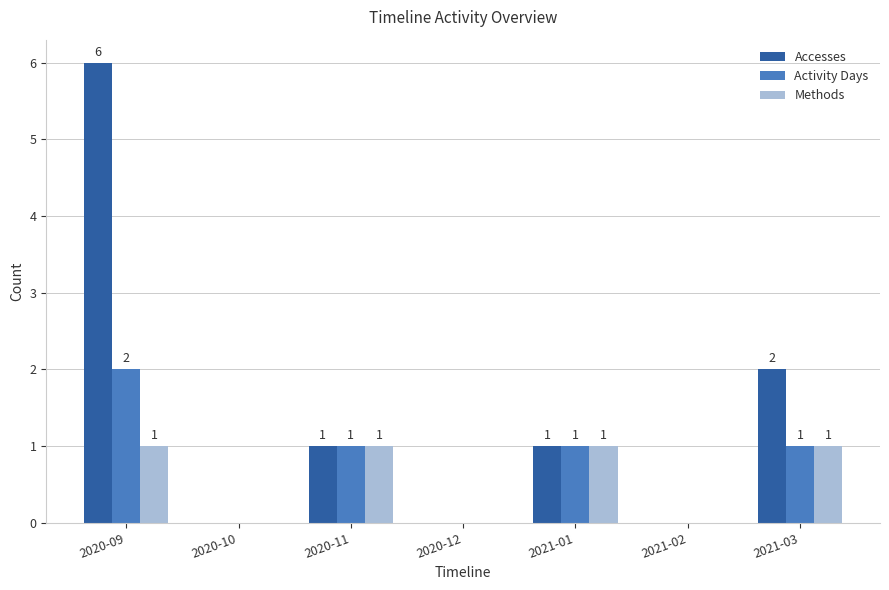

Reading left to right, transcribe all the data shown in this chart.

Accesses: 2020-09=6	2020-10=0	2020-11=1	2020-12=0	2021-01=1	2021-02=0	2021-03=2
Activity Days: 2020-09=2	2020-10=0	2020-11=1	2020-12=0	2021-01=1	2021-02=0	2021-03=1
Methods: 2020-09=1	2020-10=0	2020-11=1	2020-12=0	2021-01=1	2021-02=0	2021-03=1